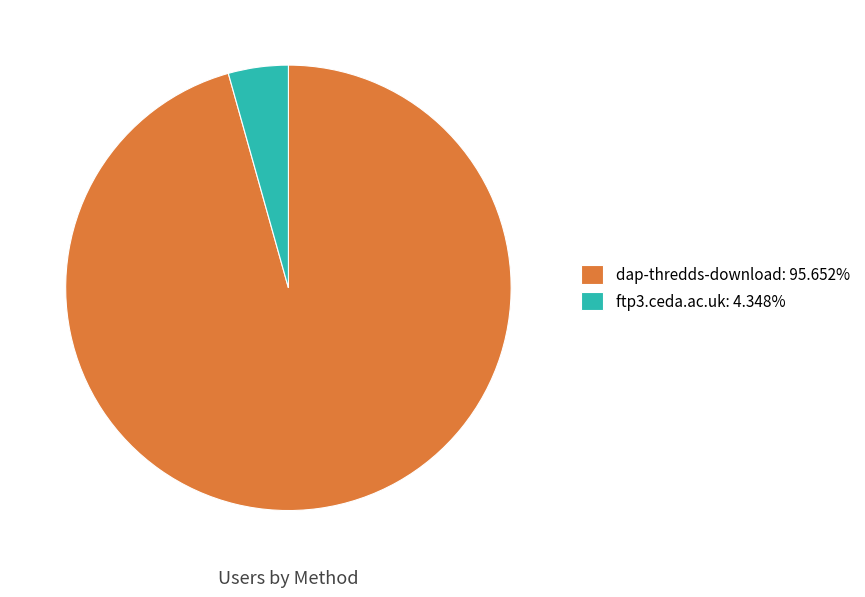

Does ftp3.ceda.ac.uk account for over 50% of the chart?

No